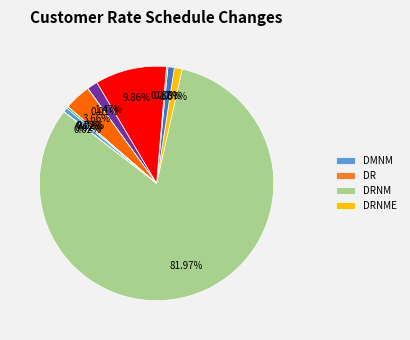

Is there a majority slice in this chart?

Yes